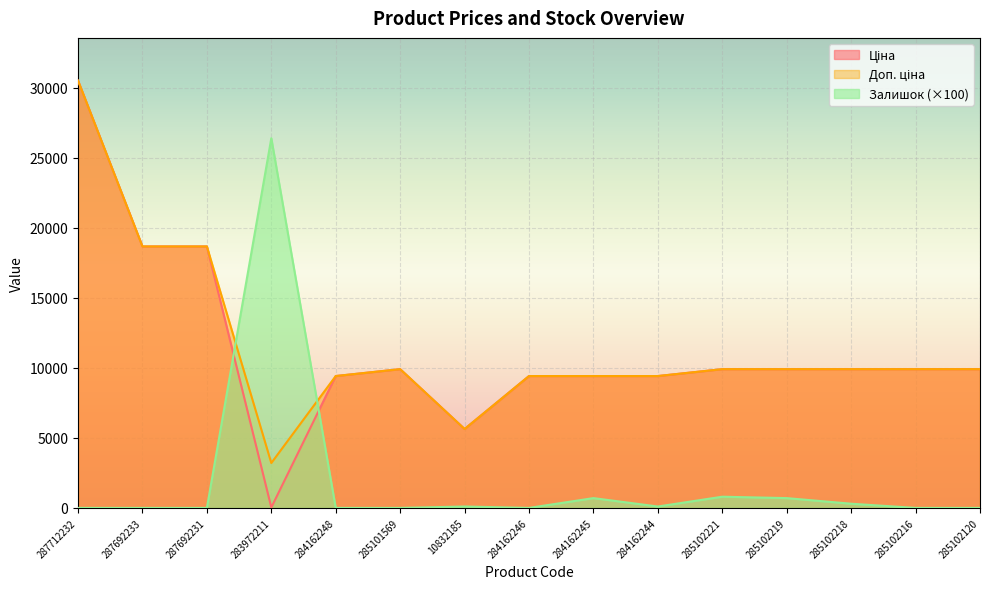

What is the difference between the highest and lowest values at 285102221?

9108.5